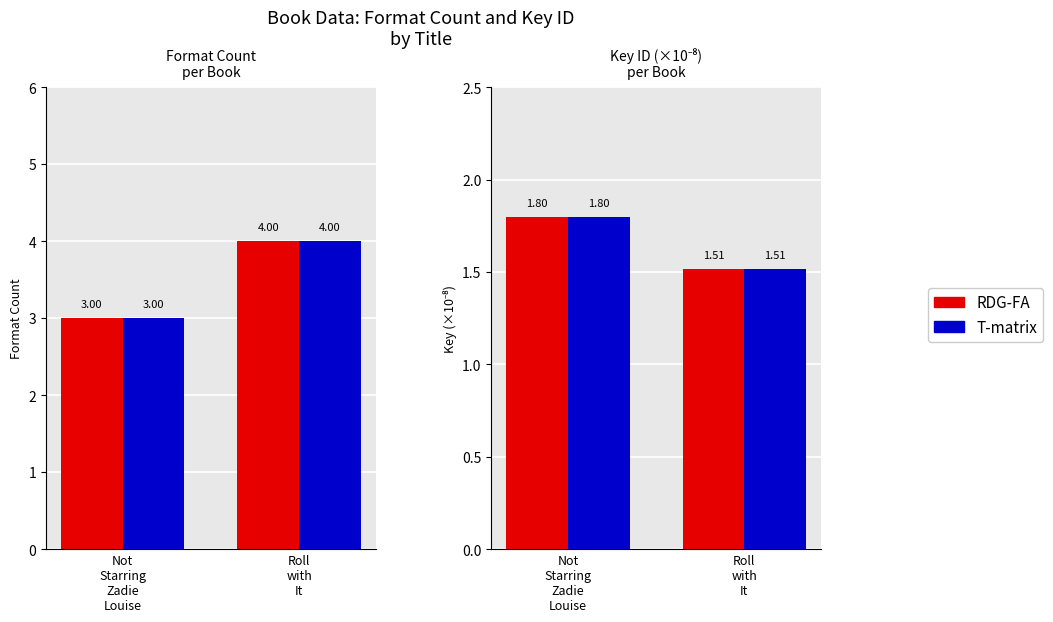

Which series has the largest total across all categories?

RDG-FA